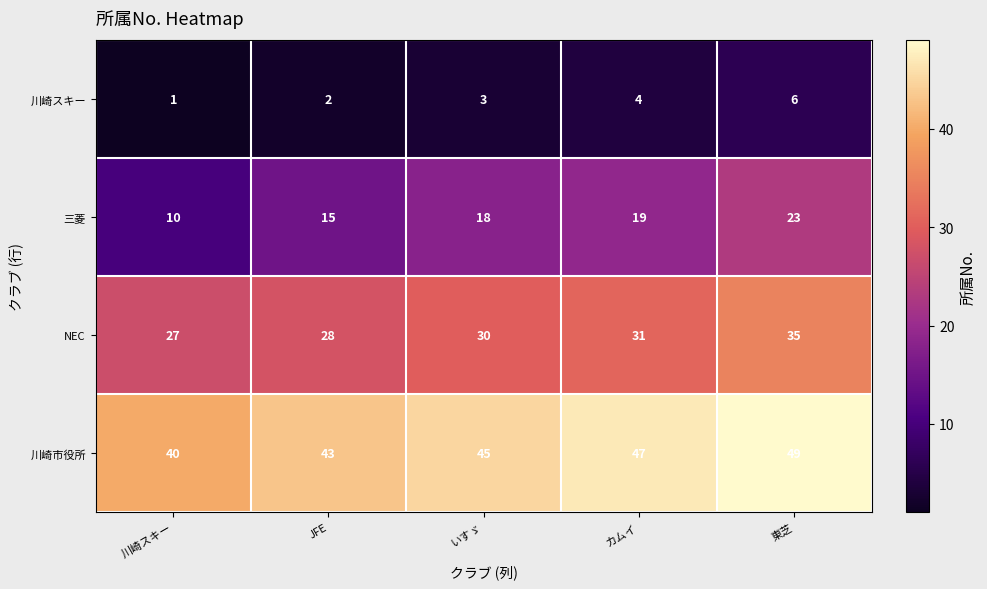

Reading right to left, list all the values displayed in this chart.

川崎スキー: 東芝=6	カムイ=4	いすゞ=3	JFE=2	川崎スキー=1
三菱: 東芝=23	カムイ=19	いすゞ=18	JFE=15	川崎スキー=10
NEC: 東芝=35	カムイ=31	いすゞ=30	JFE=28	川崎スキー=27
川崎市役所: 東芝=49	カムイ=47	いすゞ=45	JFE=43	川崎スキー=40